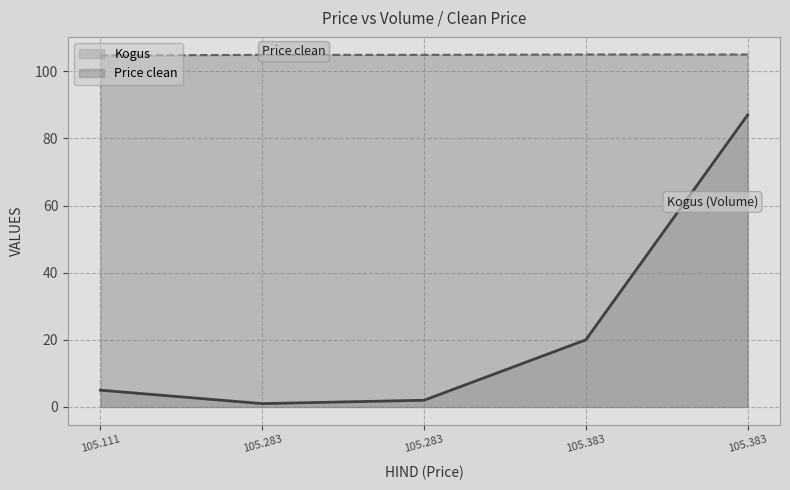

How many lines are shown in the chart?

2